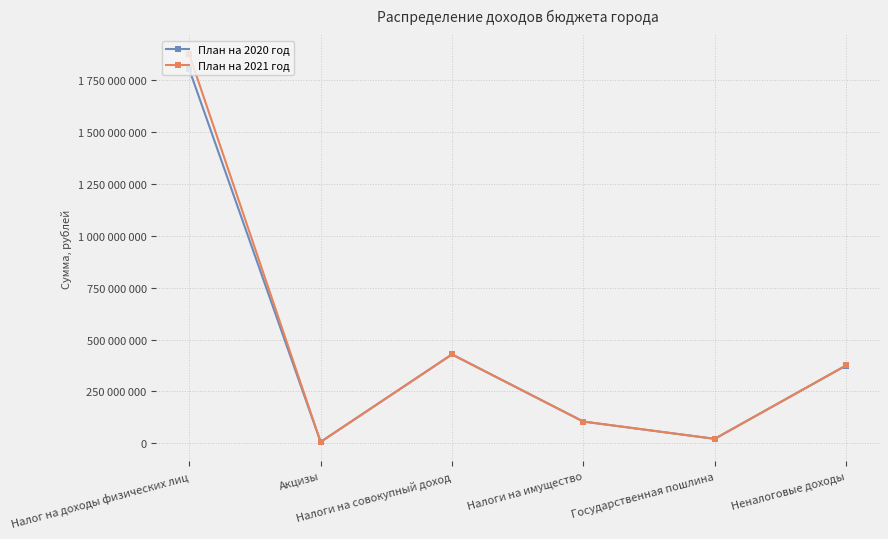

Reading left to right, list all the values displayed in this chart.

План на 2020 год: 1801378800	6857000	428590000	105000000	21825000	375043400
План на 2021 год: 1873434000	6857000	428590000	105000000	21825000	375327100